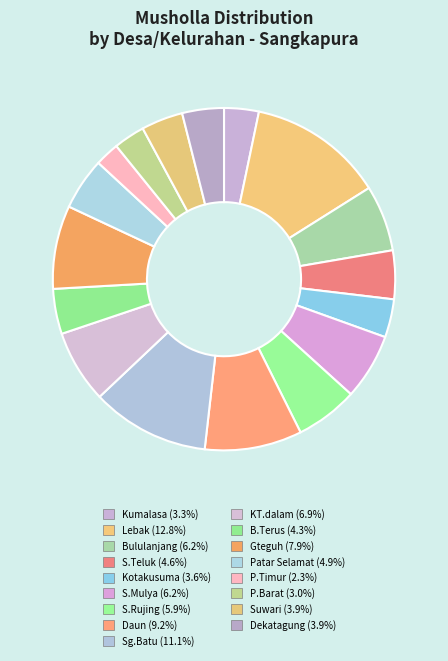

The S.Mulya slice represents 6% of the pie. True or false?

True